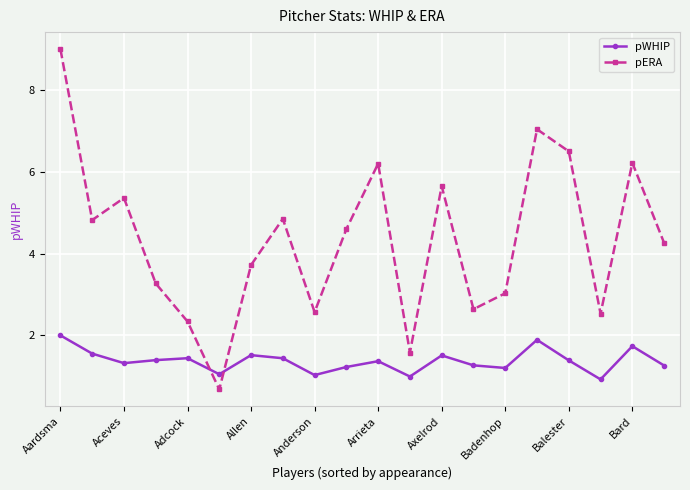

Rank the series by their maximum value, from lowest to highest.

pWHIP, pERA